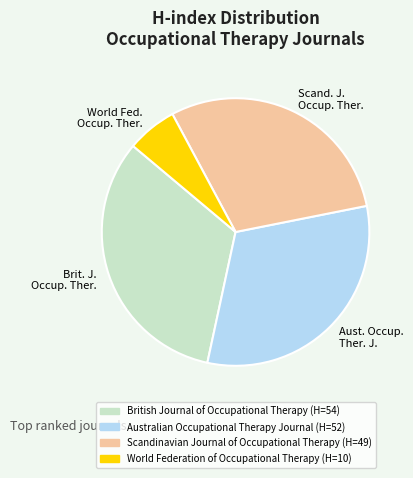

Rank the categories by value from lowest to highest.

World Federation of Occupational Therapy, Scandinavian Journal of Occupational Therapy, Australian Occupational Therapy Journal, British Journal of Occupational Therapy